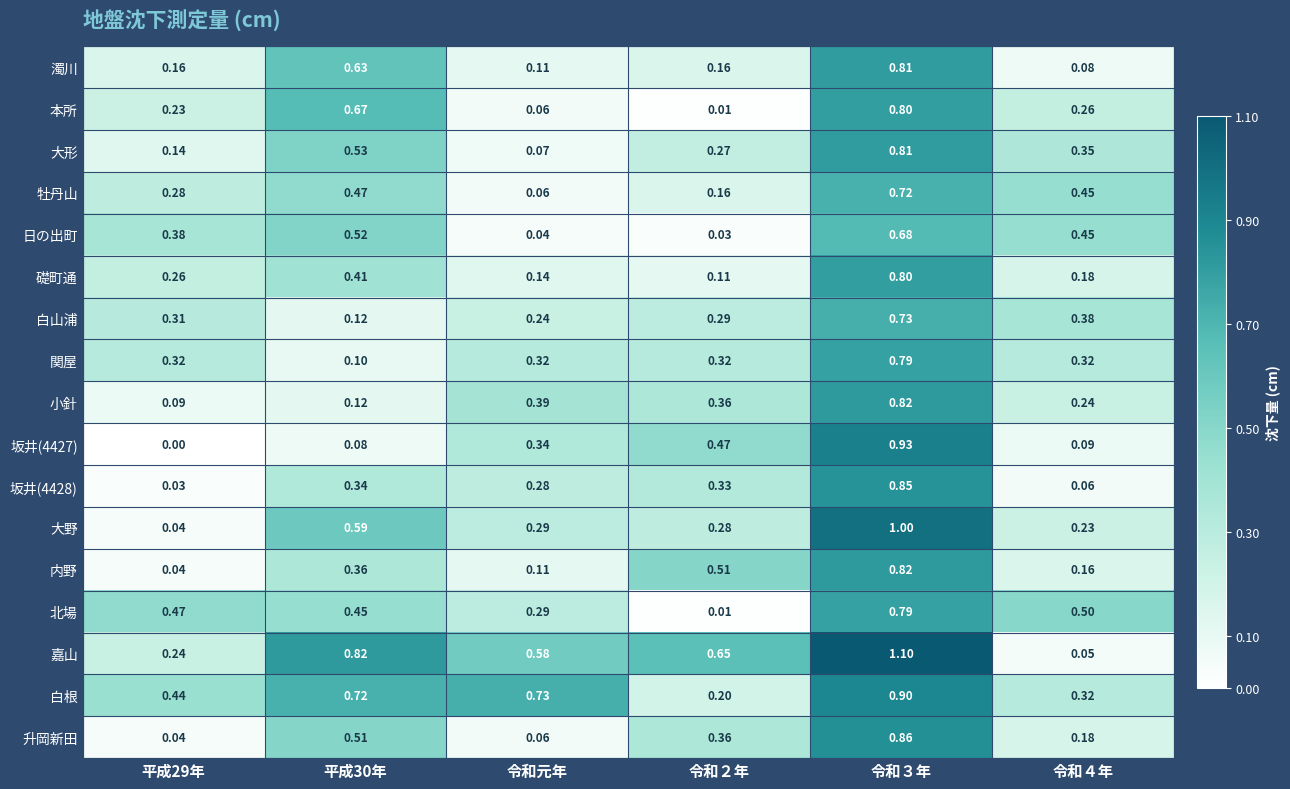

Which series has the largest total across all categories?

嘉山